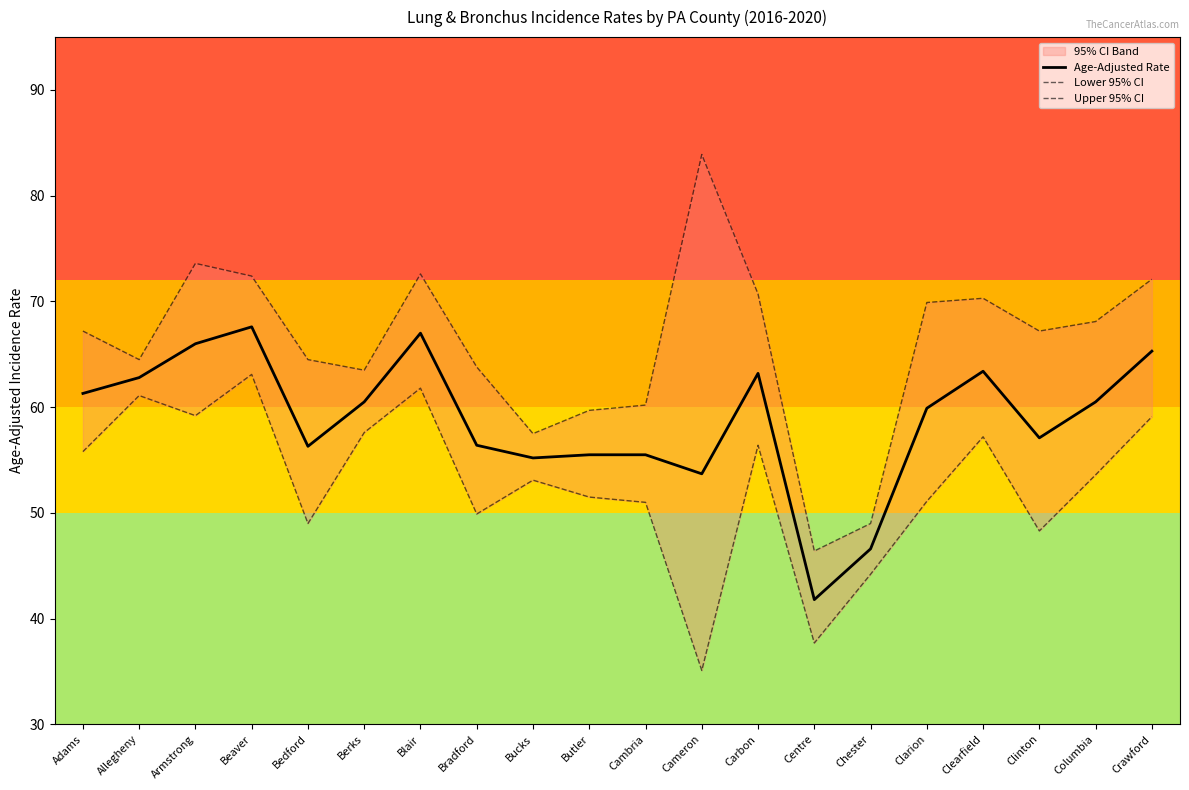

Does the chart have visible grid lines?

No